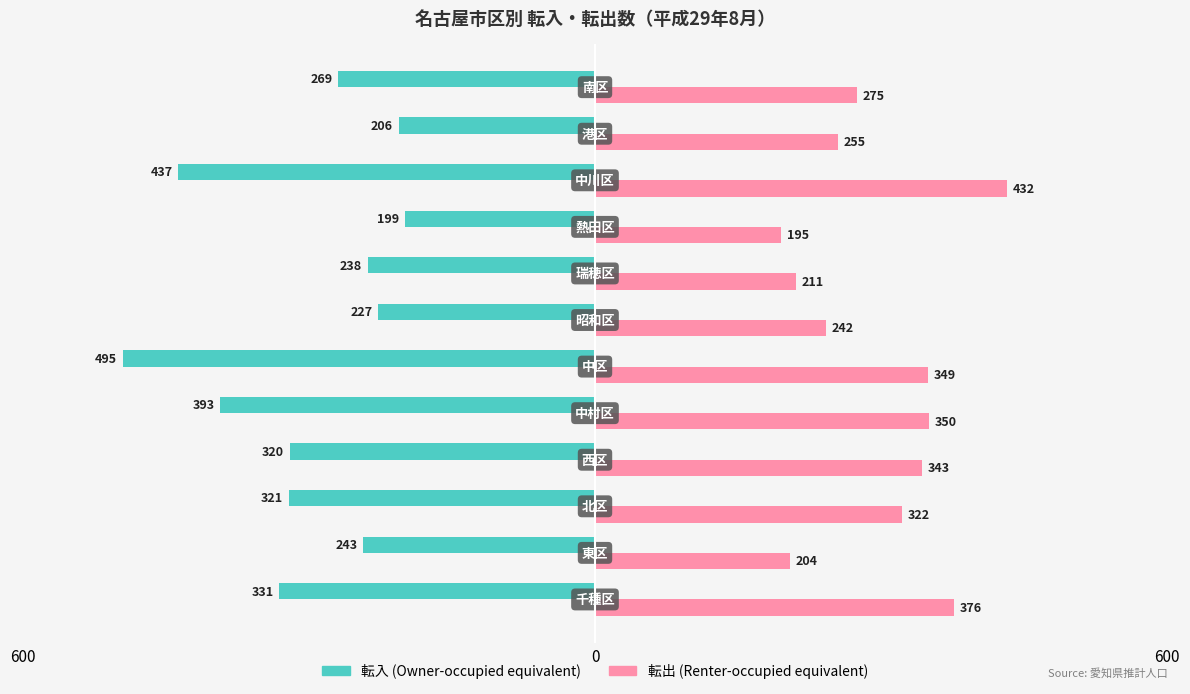

How many categories are shown in the chart?

12